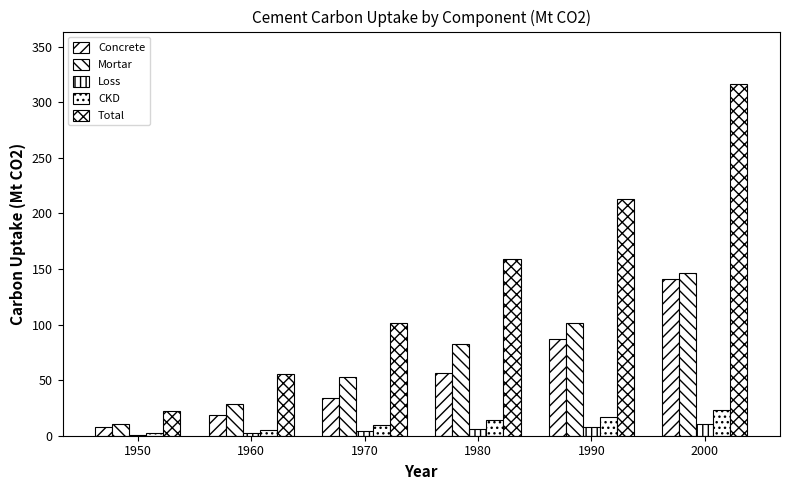

Reading left to right, extract all data points from this chart.

Concrete: 7.9	18.7	34.1	56.3	87.1	141.1
Mortar: 10.8	28.7	53.1	82.2	101.4	146.0
Loss: 1.0	2.4	4.4	6.5	7.7	10.6
CKD: 2.2	5.4	9.8	14.0	16.7	23.2
Total: 21.8	55.3	101.4	159.0	213.0	316.2